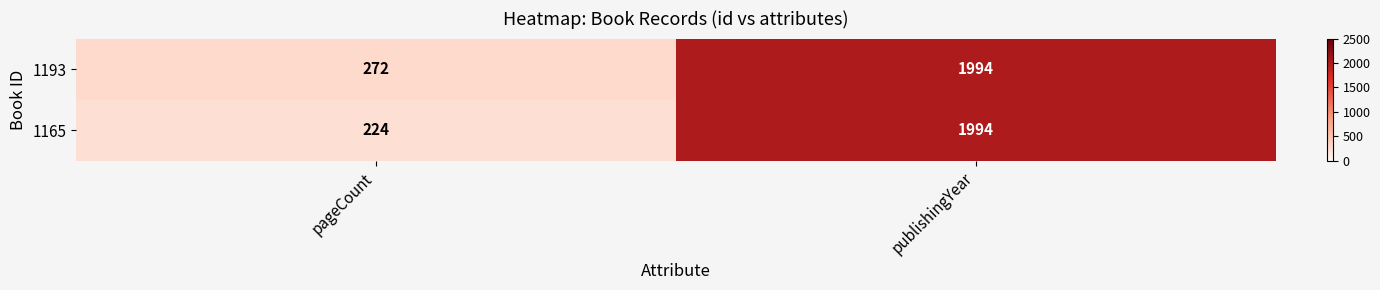

Which series has the largest range (max minus min)?

1165